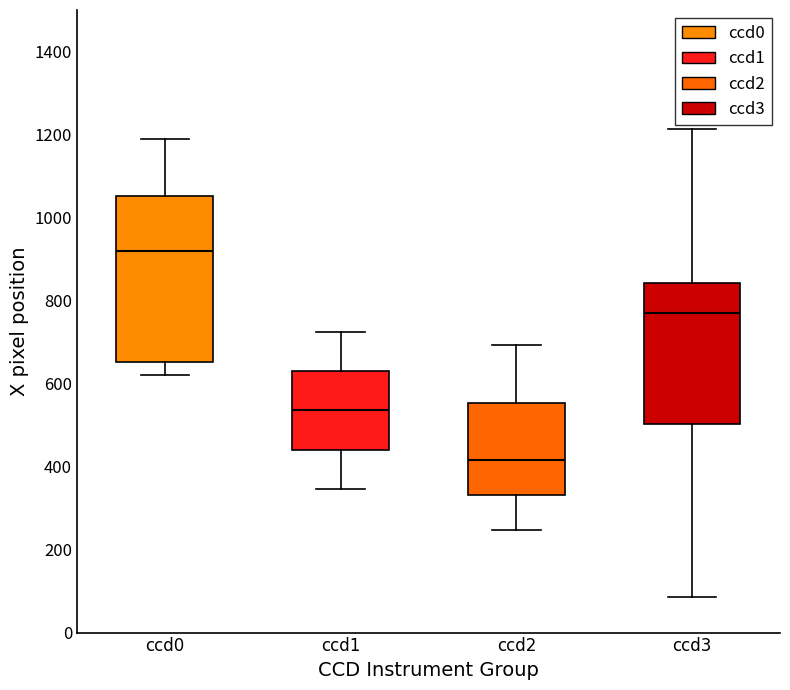

Reading left to right, read every box against the y-axis: the position of its median line, the range the box covers, and the ends of its whiskers. The values are not printed on the chart, so give them approximately, as read against the axis.

ccd0: median 920, box 660 to 1060, whiskers 620 to 1180
ccd1: median 540, box 440 to 640, whiskers 340 to 720
ccd2: median 420, box 340 to 560, whiskers 240 to 700
ccd3: median 780, box 500 to 840, whiskers 80 to 1220